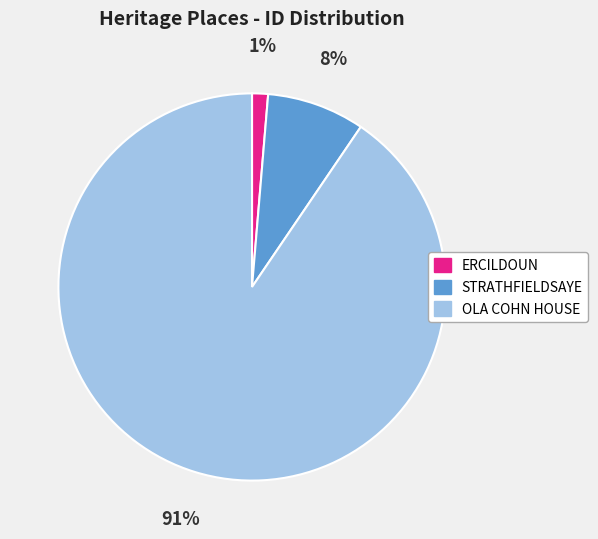

Which category has the biggest portion of the pie?

OLA COHN HOUSE